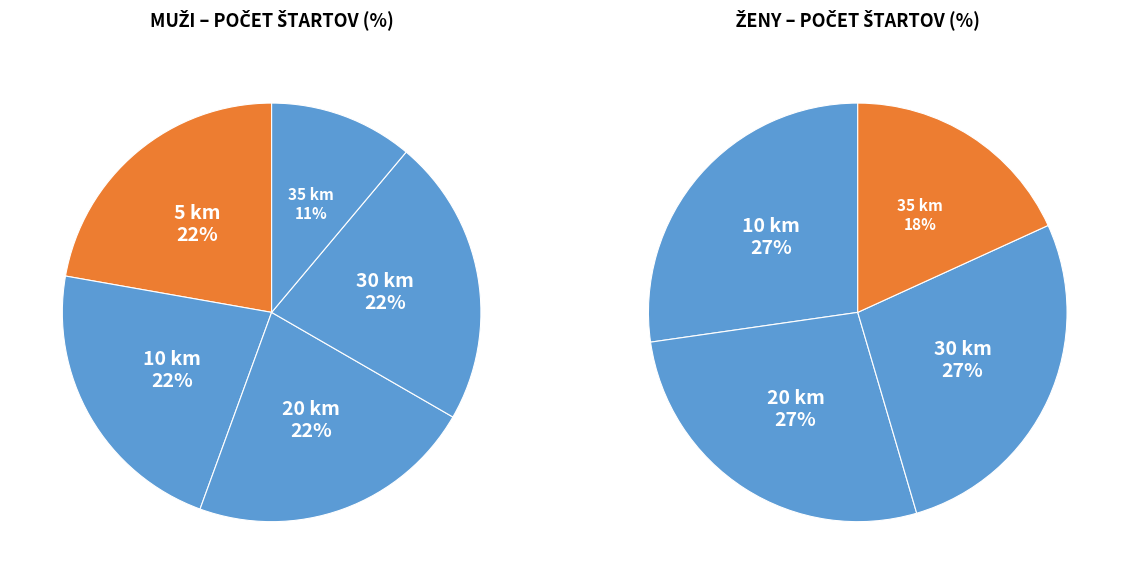

Which slice is the largest?

5 km chôdza